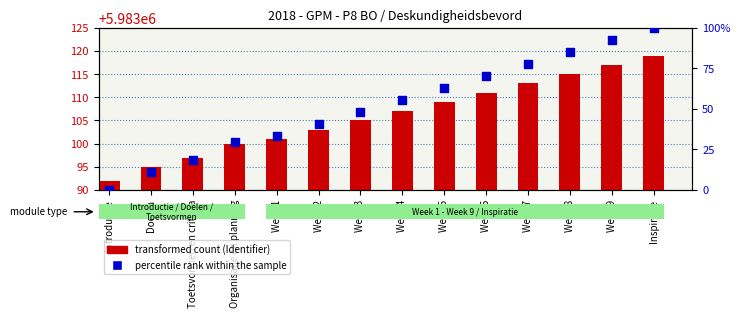

At how many categories does at least one series exceed 4880367?

14